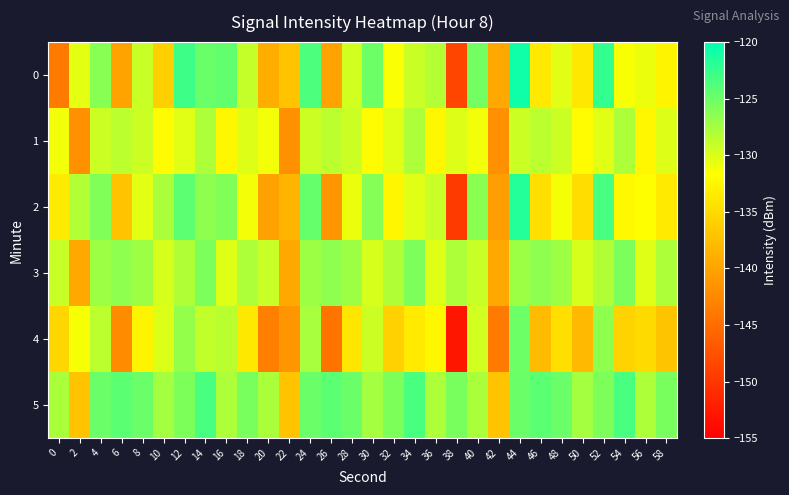

Count the number of data series in this chart.

6